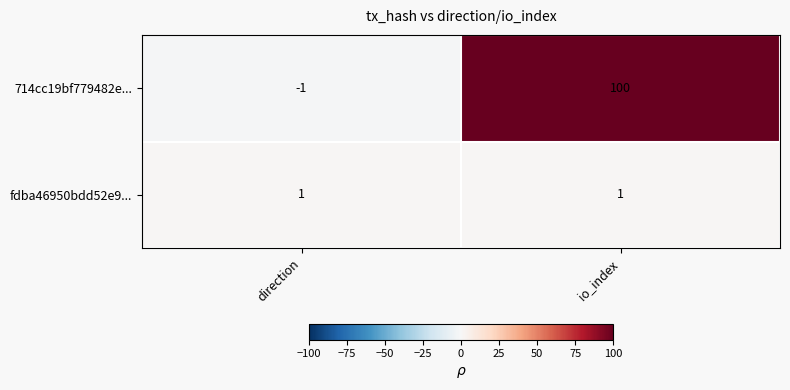

Reading right to left, list all the values displayed in this chart.

714cc19bf779482e...: 100	-1
fdba46950bdd52e9...: 1	1